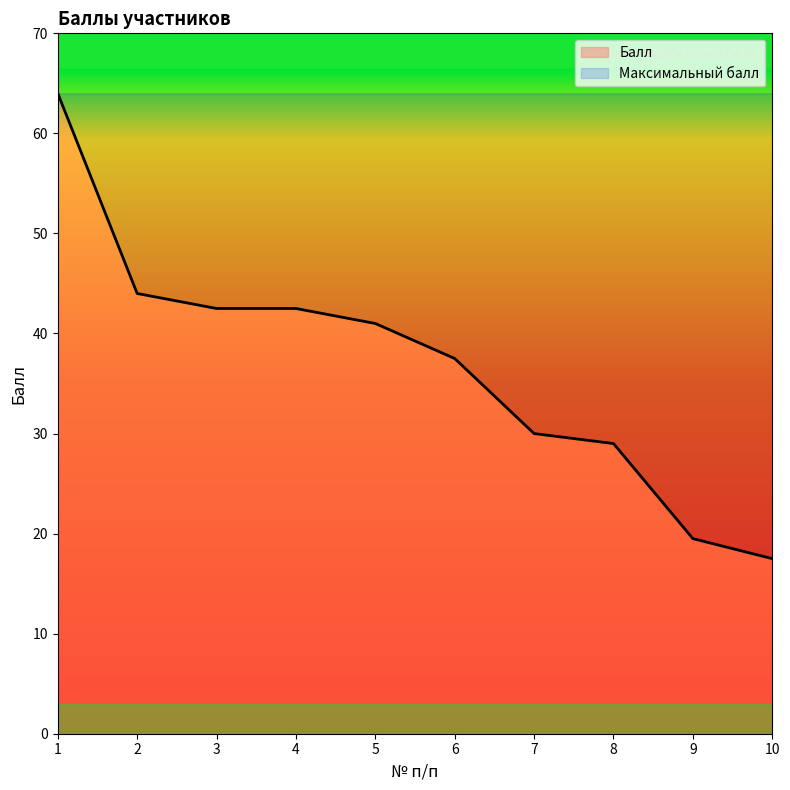

True or false: there are more than 2 points higher than both neighbors.

False